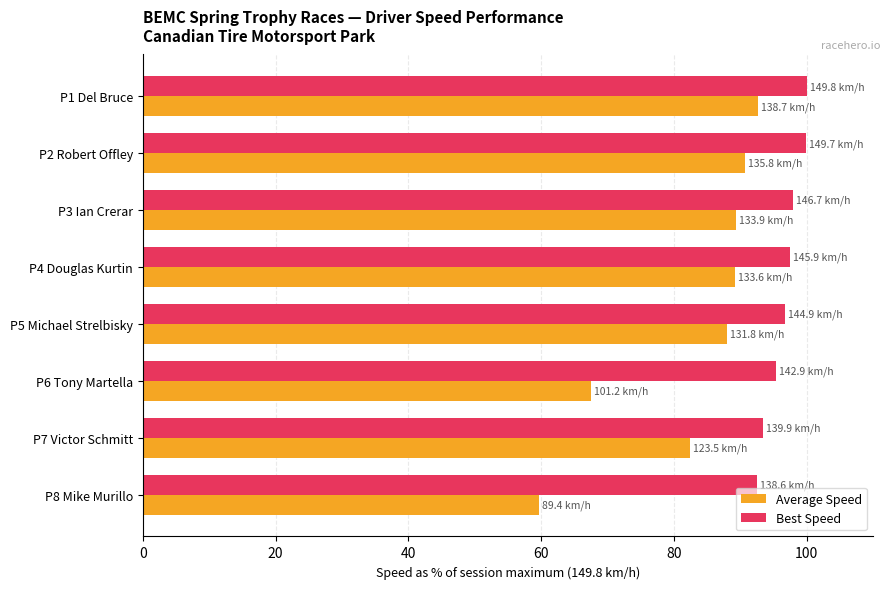

What is the difference between the second highest and second lowest values in the Best Speed series?

6.6